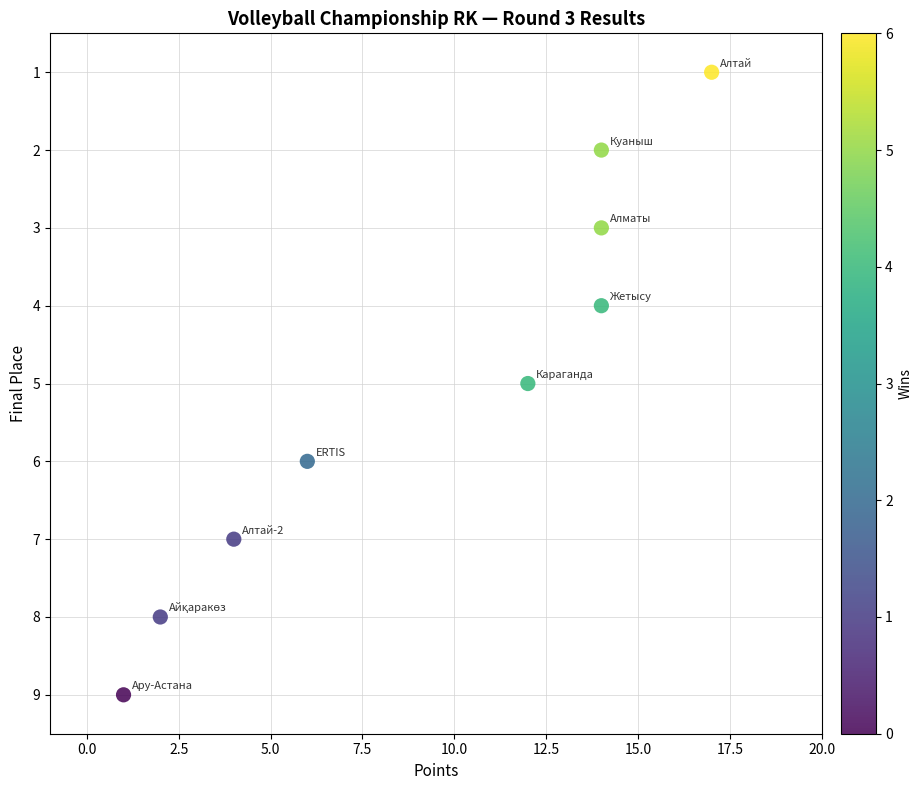

What is the range of Y values (max minus min)?

8